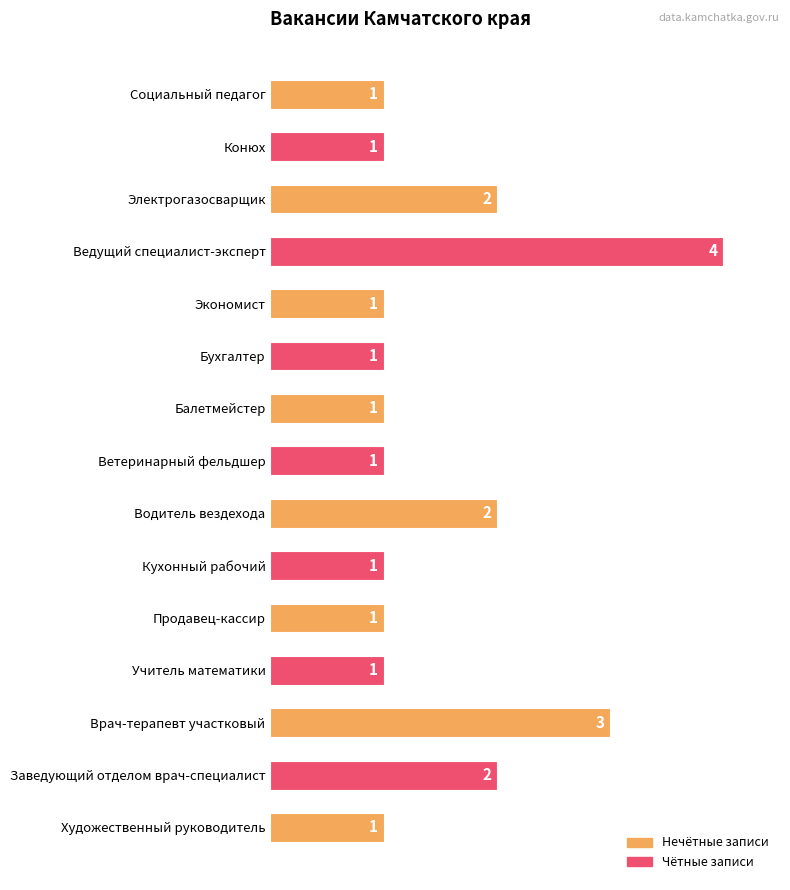

What is the maximum value shown in the chart?

4